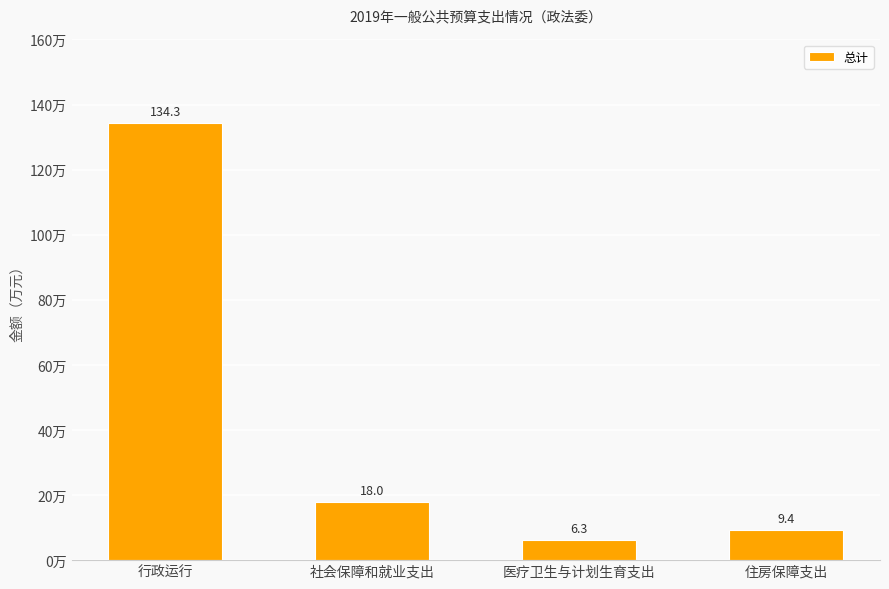

What is the difference between the maximum and minimum values?

128.0